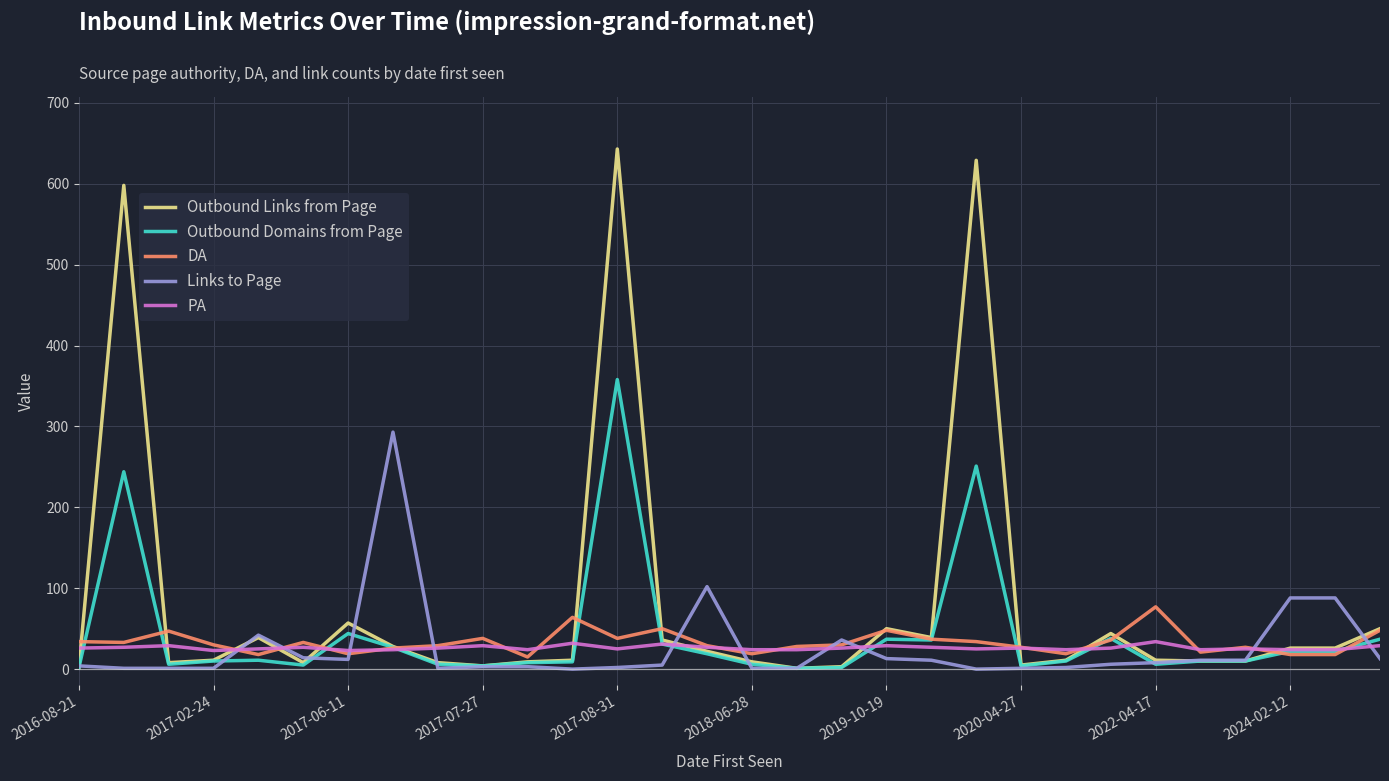

Which series has the largest total across all categories?

Outbound Links from Page